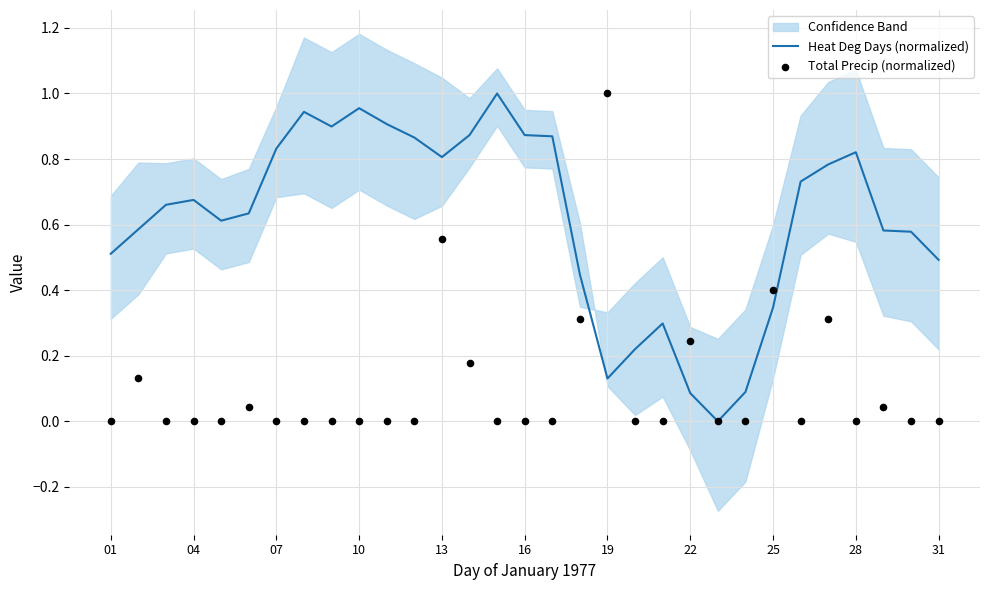

Which series has the widest spread of Y values?

Heat Deg Days (normalized)